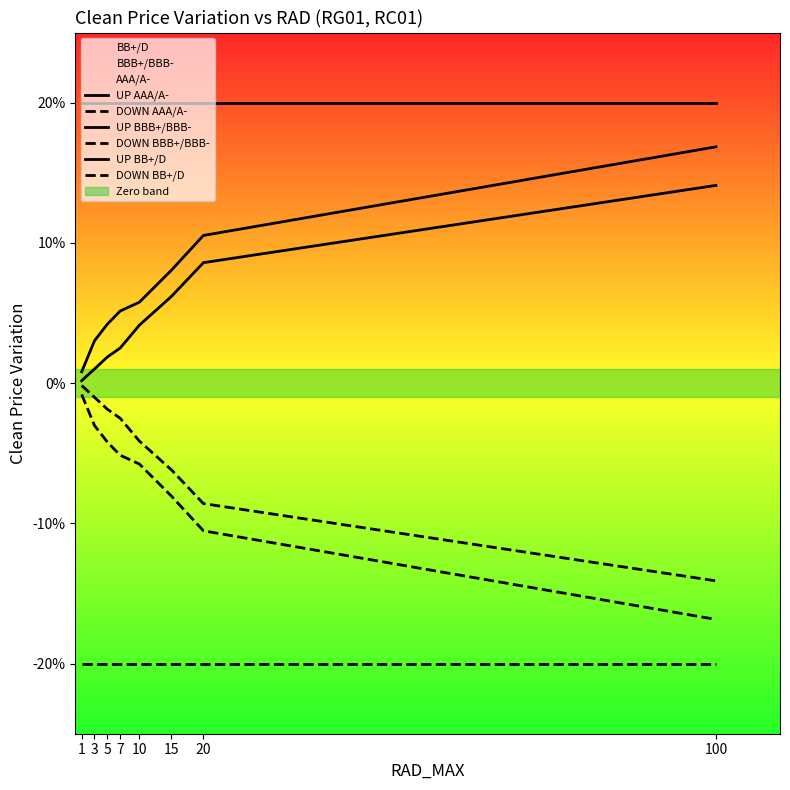

At which label is DOWN BB+/D closest to 0?

1